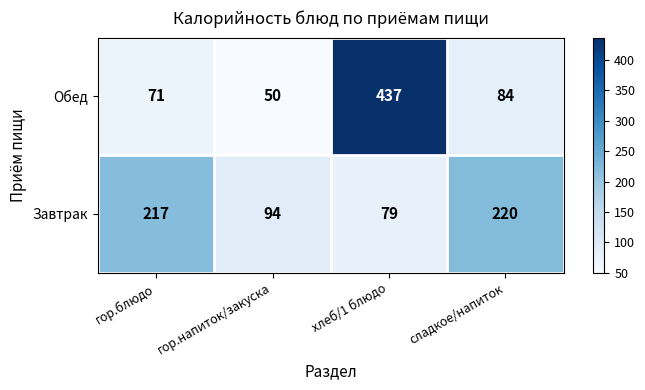

What is the spread (max minus min) of values at гор.напиток/закуска?

44